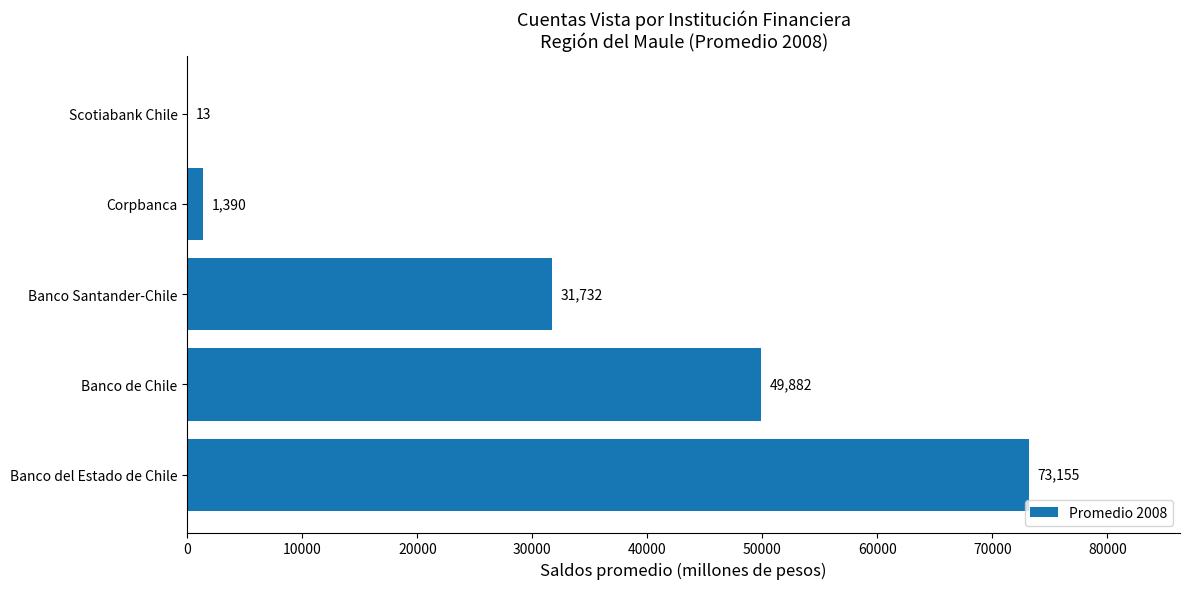

What is the change in value from Banco Santander-Chile to Scotiabank Chile?

-31719